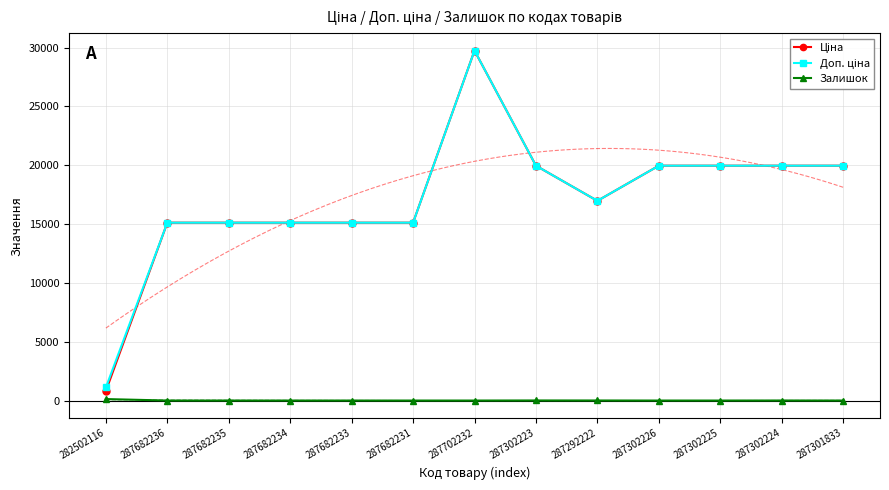

Reading left to right, what are all the values shown in this chart?

Ціна: 282502116=818.5	287682236=15120.0	287682235=15120.0	287682234=15120.0	287682233=15120.0	287682231=15120.0	287702232=29747.2	287302223=19964.2	287292222=16976.3	287302226=19964.2	287302225=19964.2	287302224=19964.2	287301833=19964.2
Доп. ціна: 282502116=1109.2	287682236=15120.0	287682235=15120.0	287682234=15120.0	287682233=15120.0	287682231=15120.0	287702232=29747.2	287302223=19964.2	287292222=16976.3	287302226=19964.2	287302225=19964.2	287302224=19964.2	287301833=19964.2
Залишок: 282502116=125.0	287682236=0.0	287682235=0.0	287682234=0.0	287682233=0.0	287682231=0.0	287702232=0.0	287302223=7.0	287292222=5.0	287302226=0.0	287302225=0.0	287302224=3.0	287301833=0.0